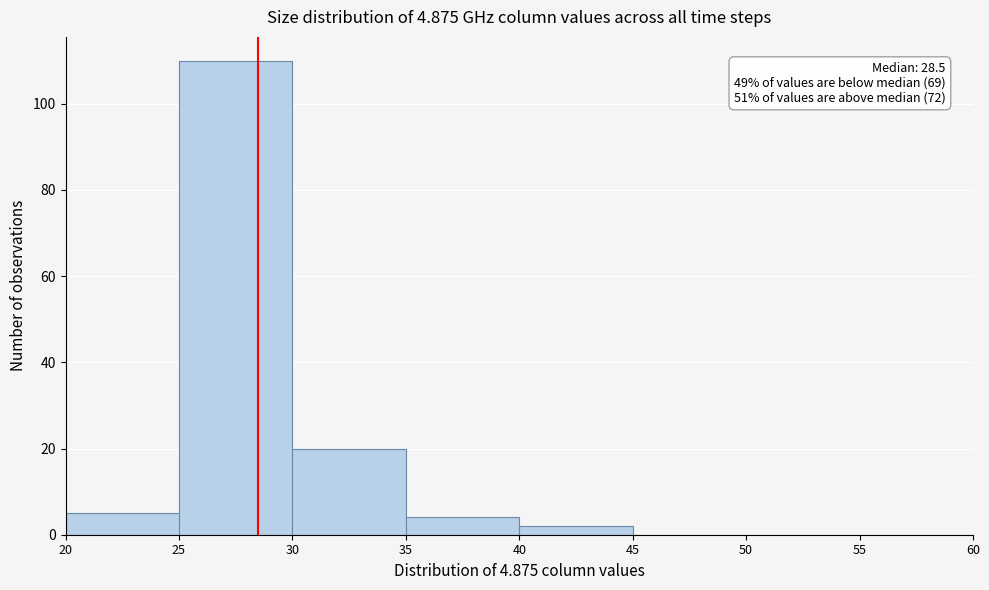

Over which range of the x-axis is the bar tallest?

25 to 30